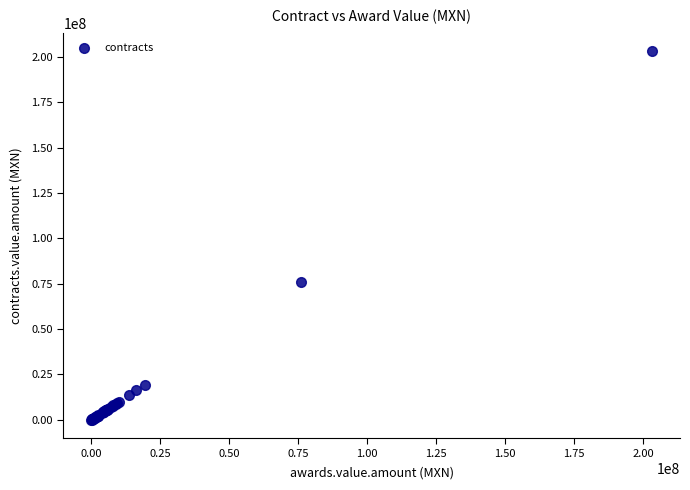

What Y value in the scatter plot is closest to 101594700?

76125000.0